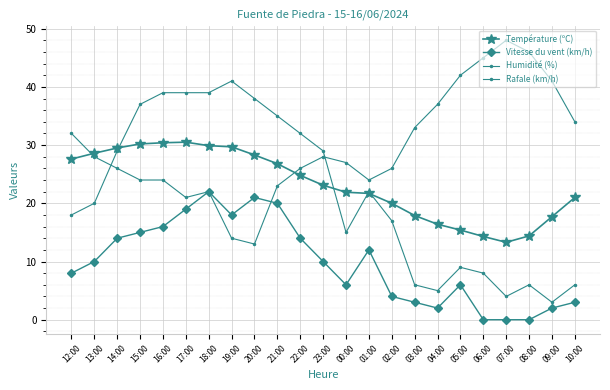

How many data points in Température (ºC) are above 23?

12